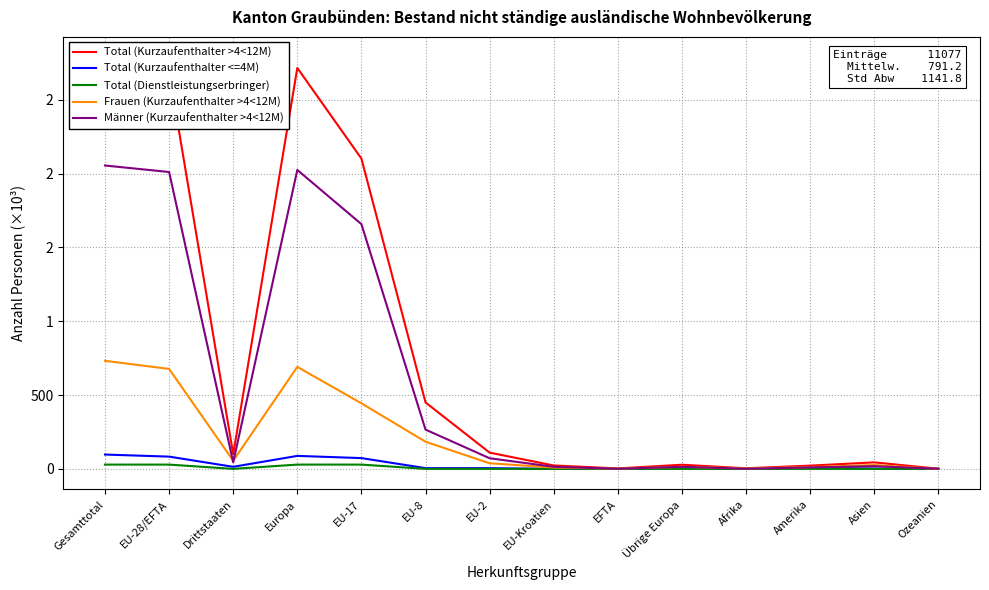

What value does the Total (Kurzaufenthalter <=4M) series have at Drittstaaten, to the nearest 10?

10